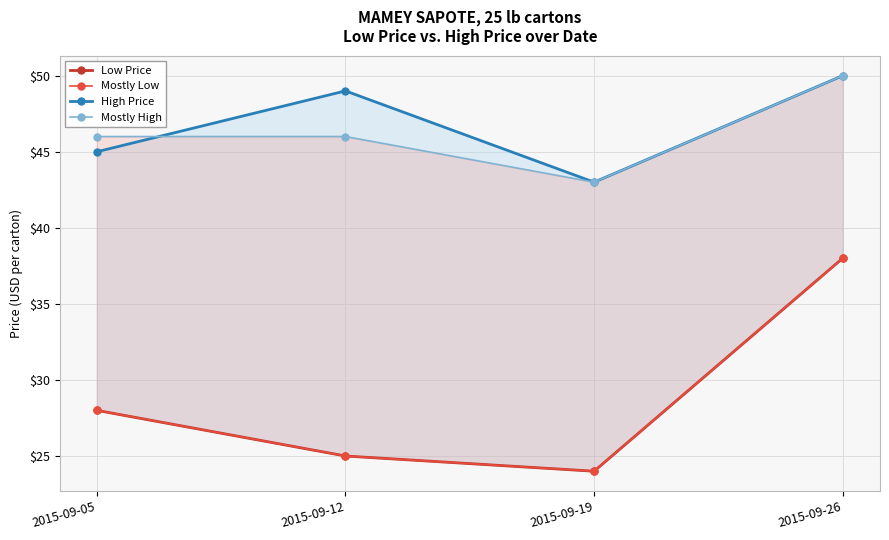

The value of Mostly High at 2015-09-05 is 12. True or false?

False